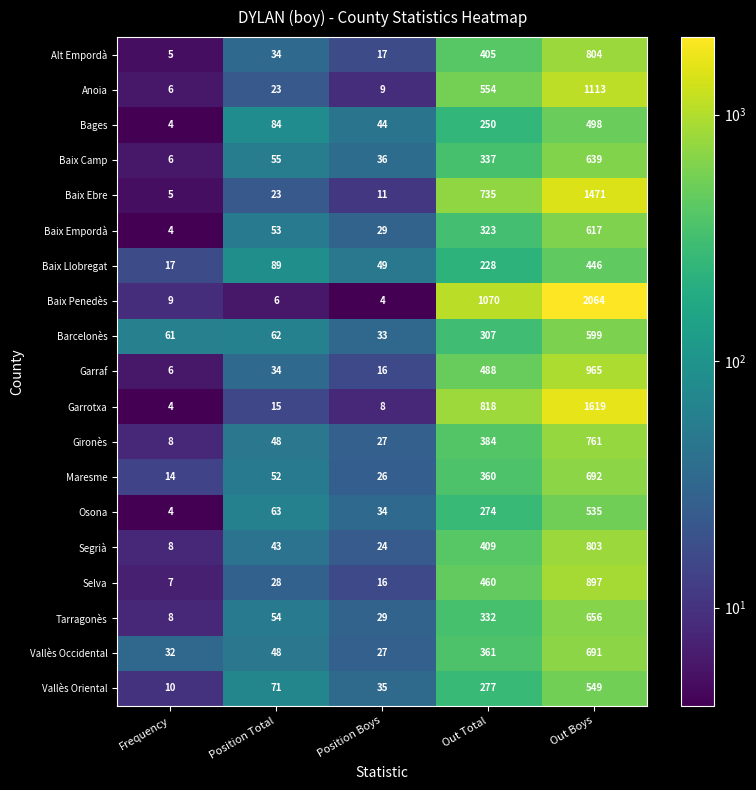

What is the approximate value of Baix Llobregat at Frequency?

17